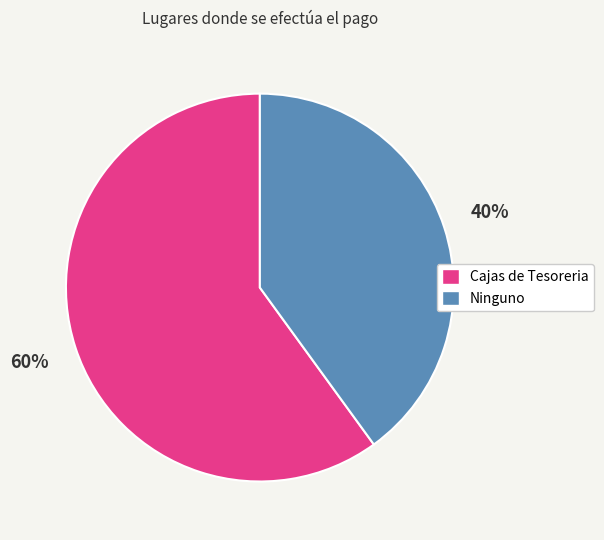

Do Ninguno and Cajas de Tesoreria together represent more than half of the pie?

Yes